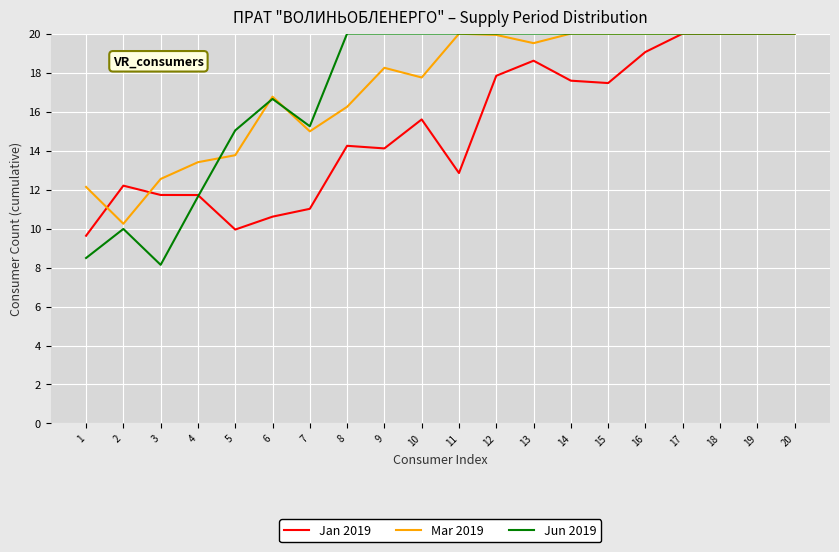

Is the value of Jun 2019 at 1 greater than the value of Jan 2019 at 19?

No